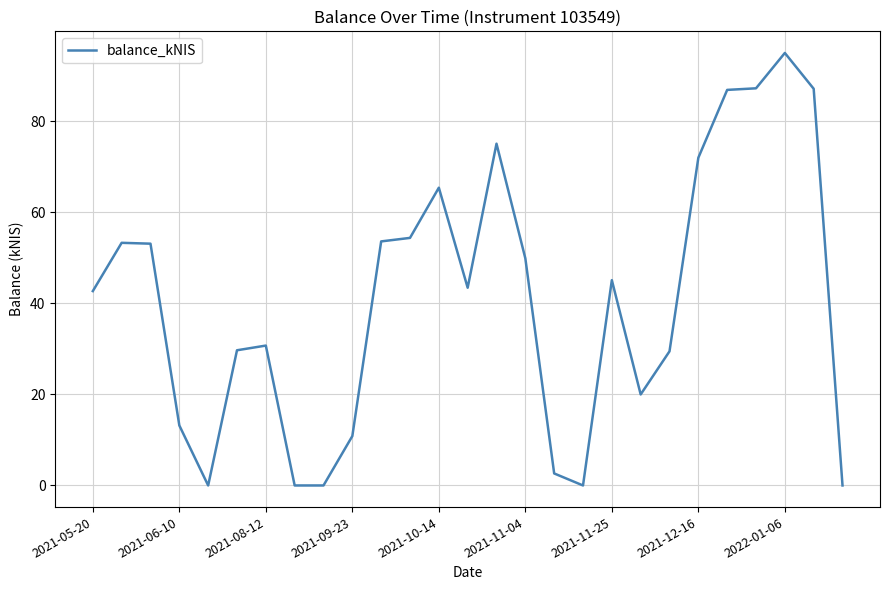

What is the greatest value displayed?

95.0